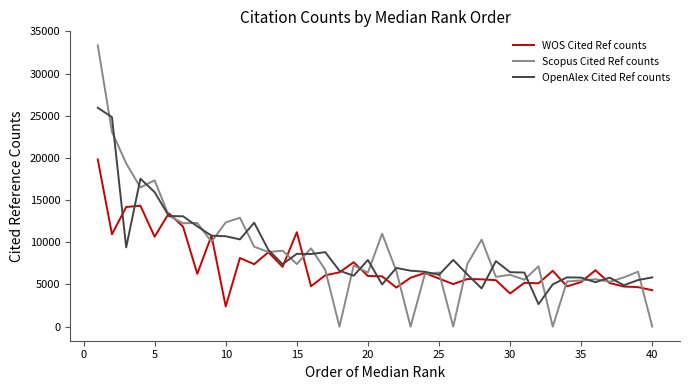

What is the highest value of the OpenAlex Cited Ref counts series?

25951